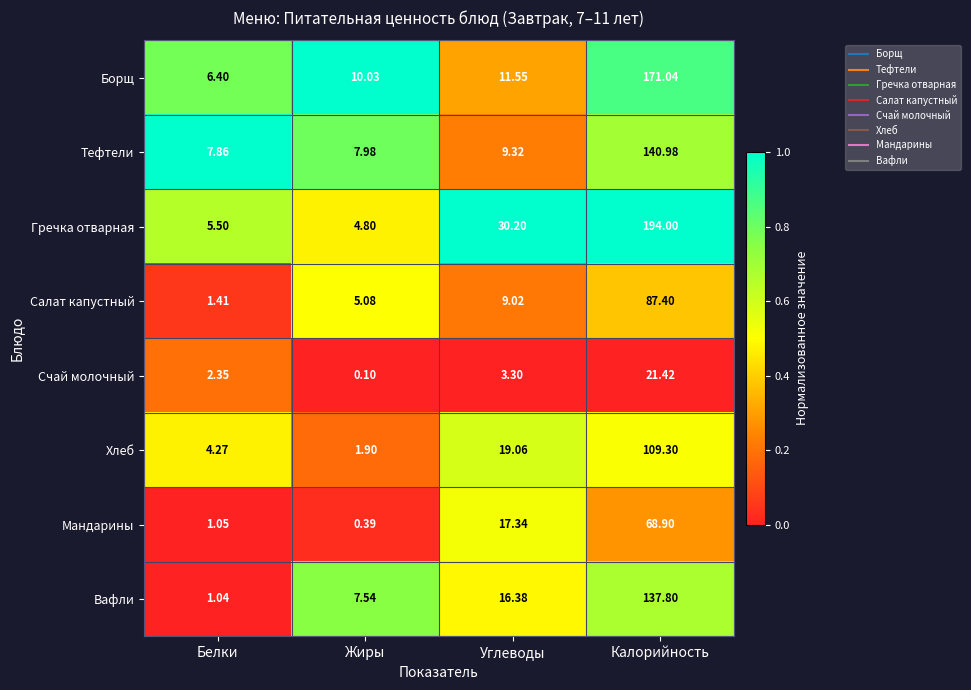

What is the total value across all series at Белки?

29.9